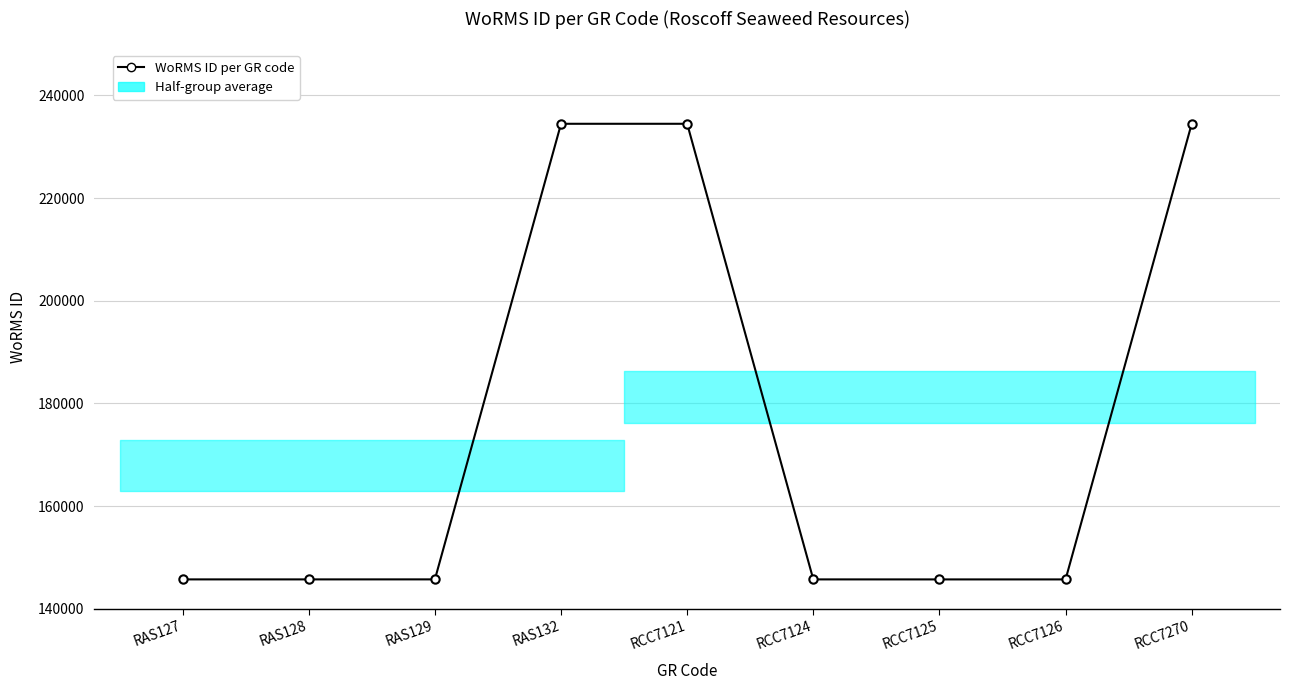

What is the value of the 5th point from the left?

234483